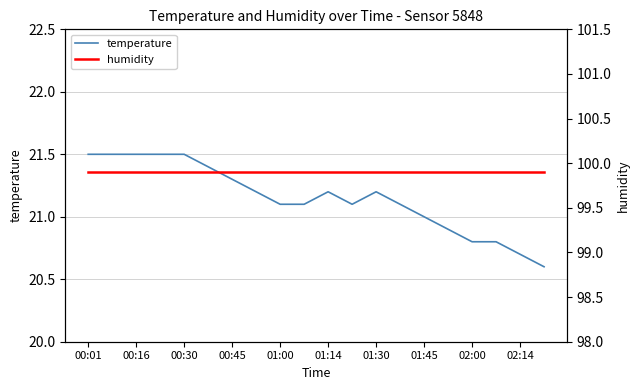

How many lines are shown in the chart?

2